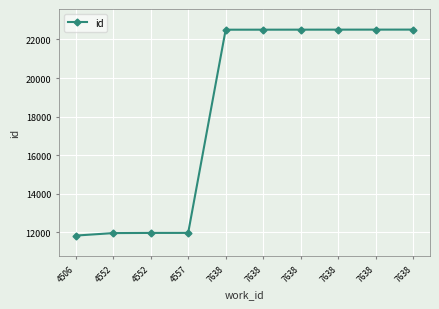

What is the smallest value displayed?

11837